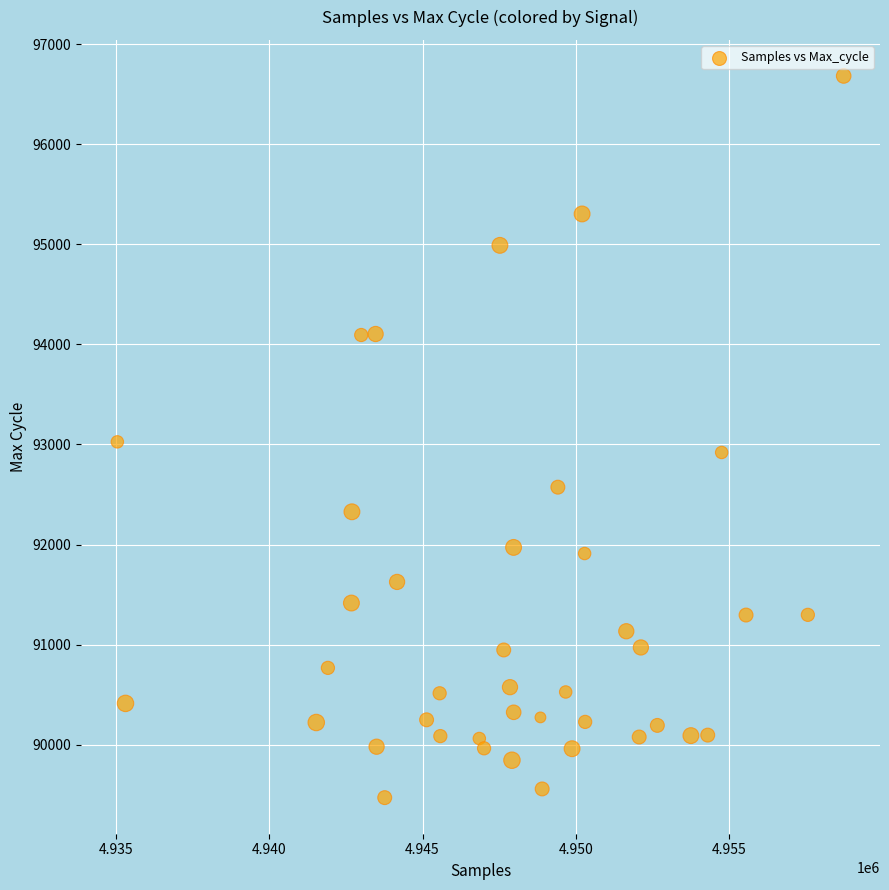

What is the range of X values (max minus min)?

23680